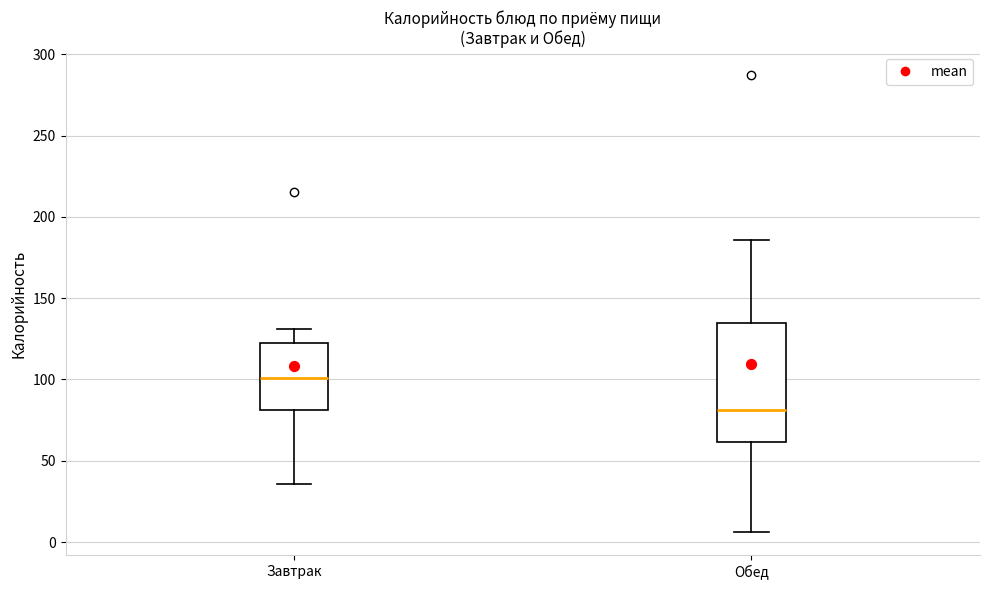

Comparing the boxes themselves (not the whiskers), which one is the tallest?

Обед